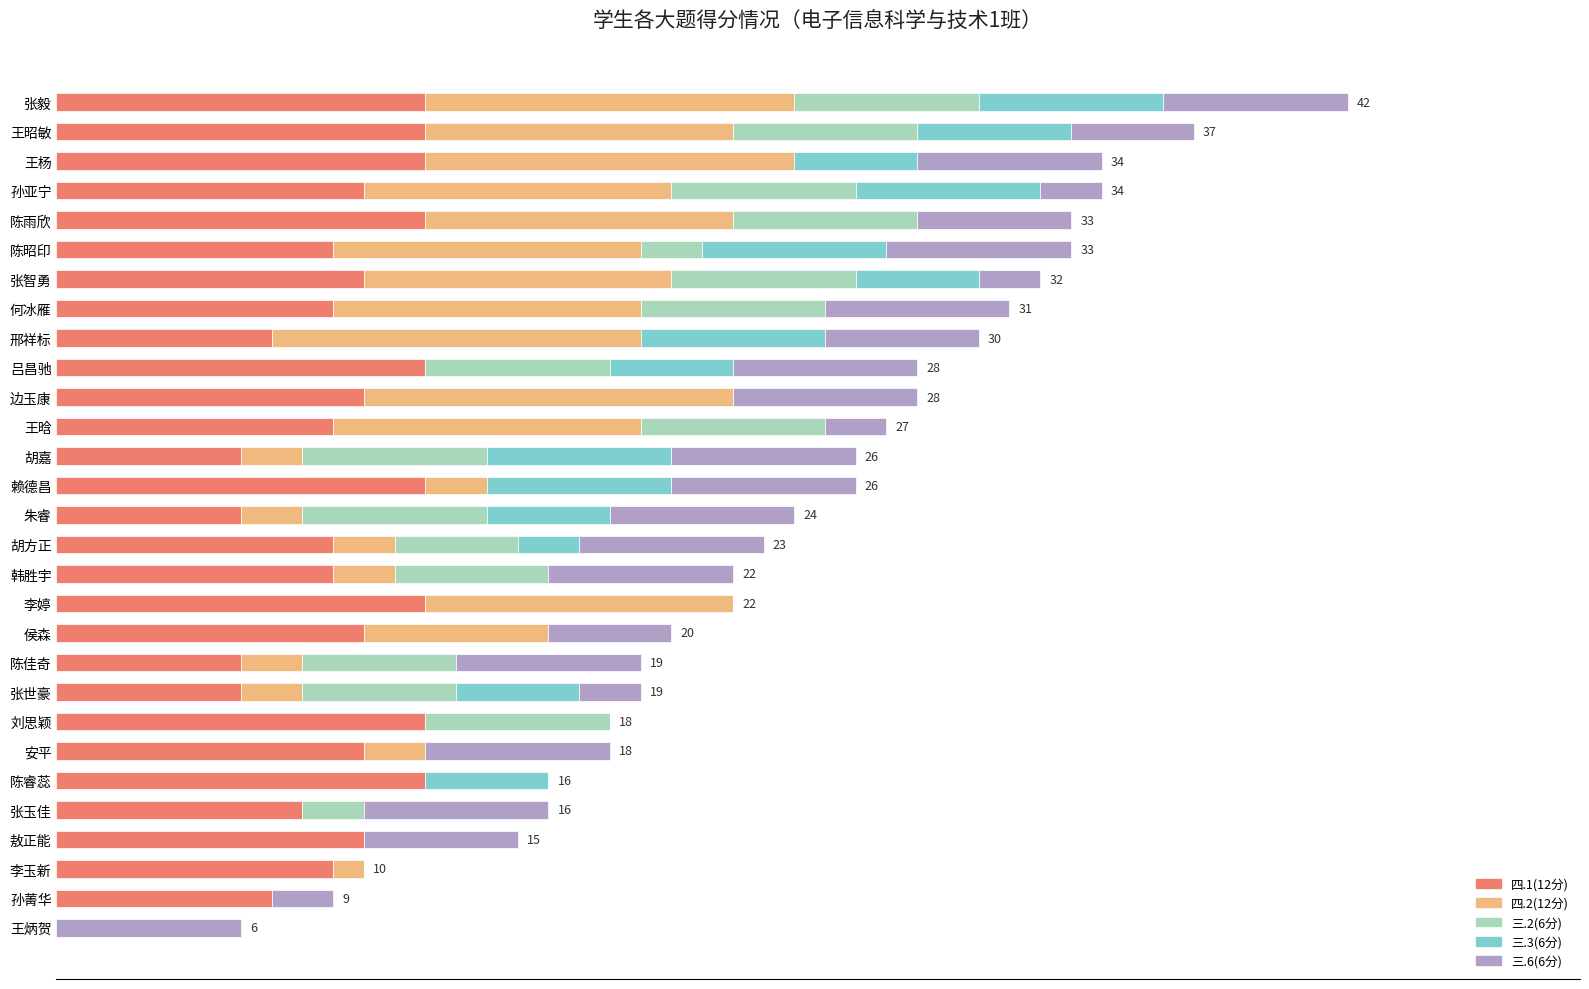

What is the value of the 三.6(6分) bar at the 17th from the left?

6